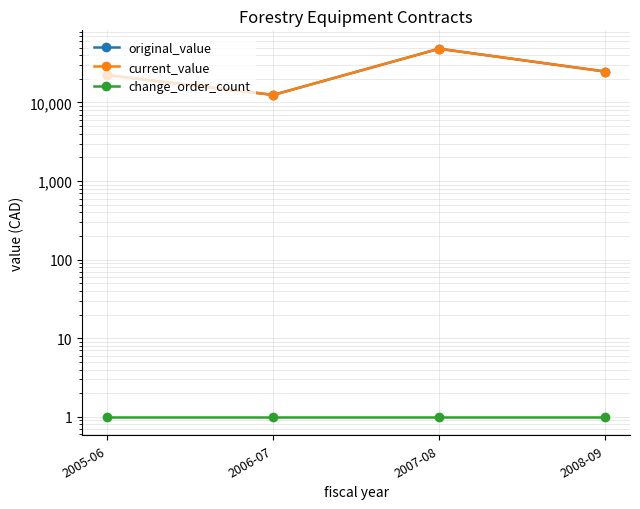

Reading right to left, extract all data points from this chart.

original_value: 24764.2	48292.0	12480.0	22258.1
current_value: 24764.2	48292.0	12480.0	22258.1
change_order_count: 1.0	1.0	1.0	1.0